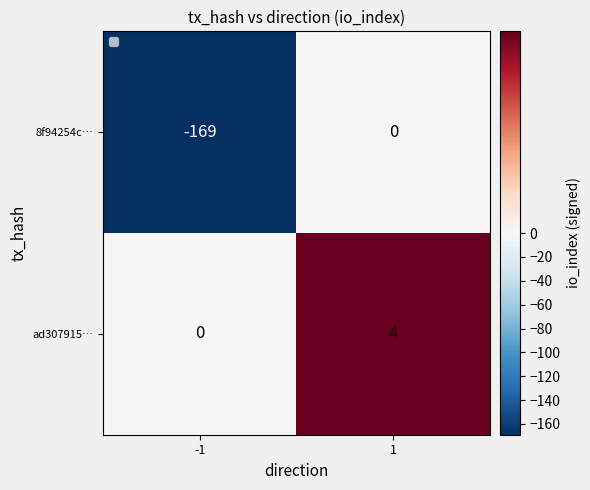

Rank the series by their average value, from highest to lowest.

ad307915…, 8f94254c…